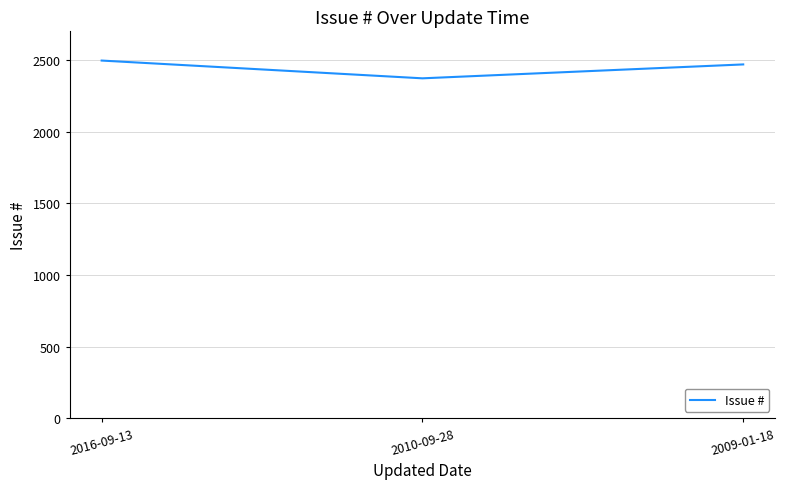

What is the minimum value shown in the chart?

2372